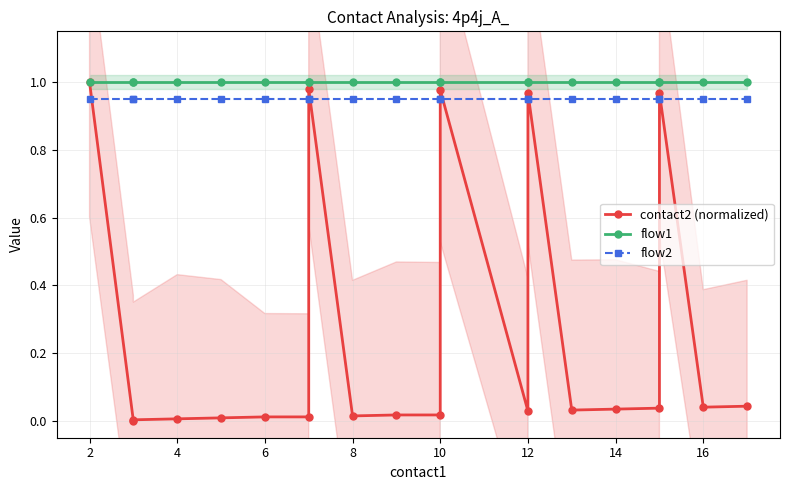

Is the value of contact2 (normalized) at 4 greater than the value of flow2 at 10?

No